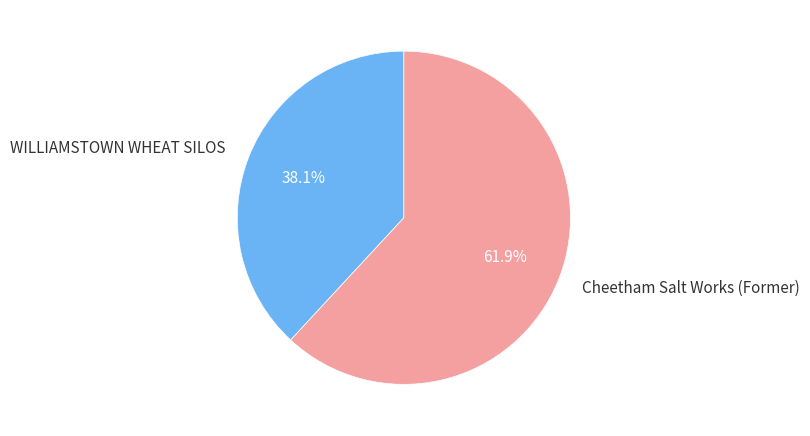

Is there a majority slice in this chart?

Yes